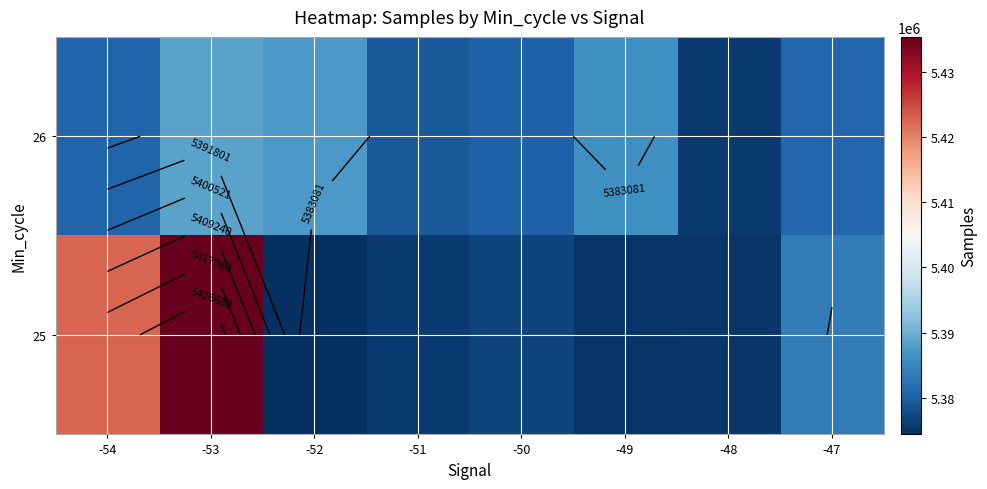

What is the difference between the second highest and minimum values in the 26 series?

11791